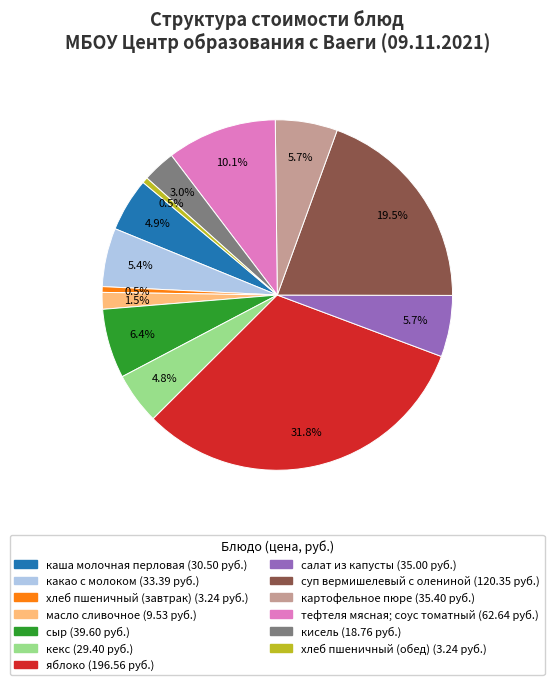

Is there any slice that represents more than half of the pie?

No